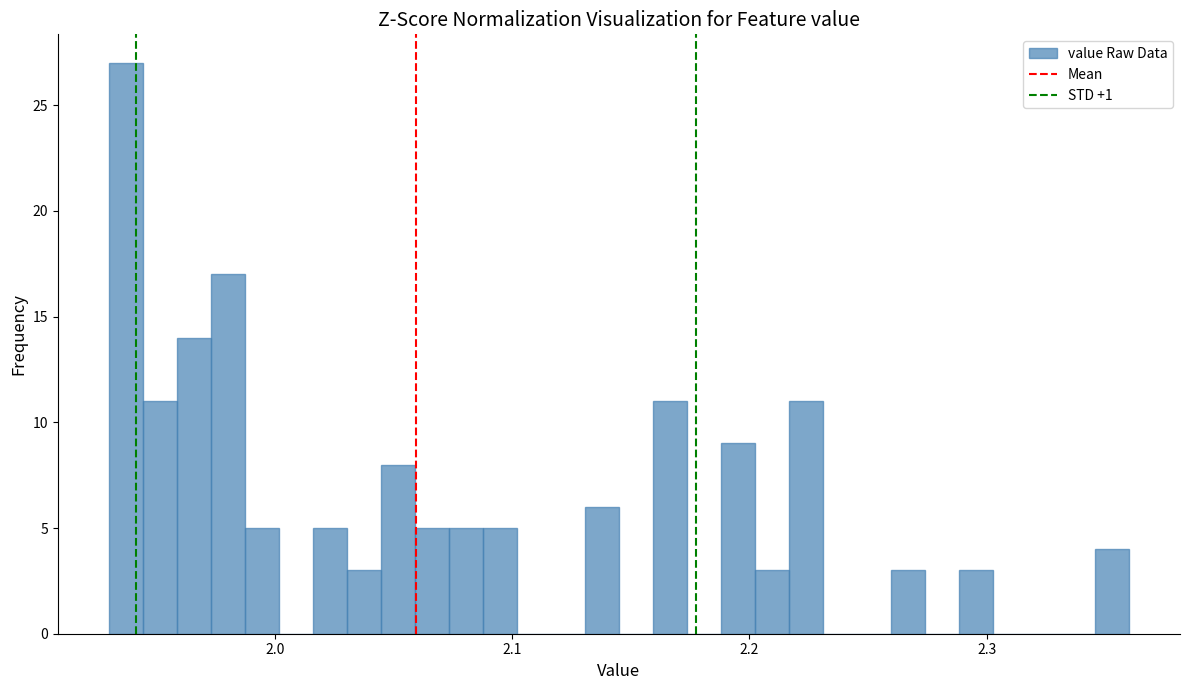

Read against the x-axis, roughly where is the centre of the tallest bar?

1.94